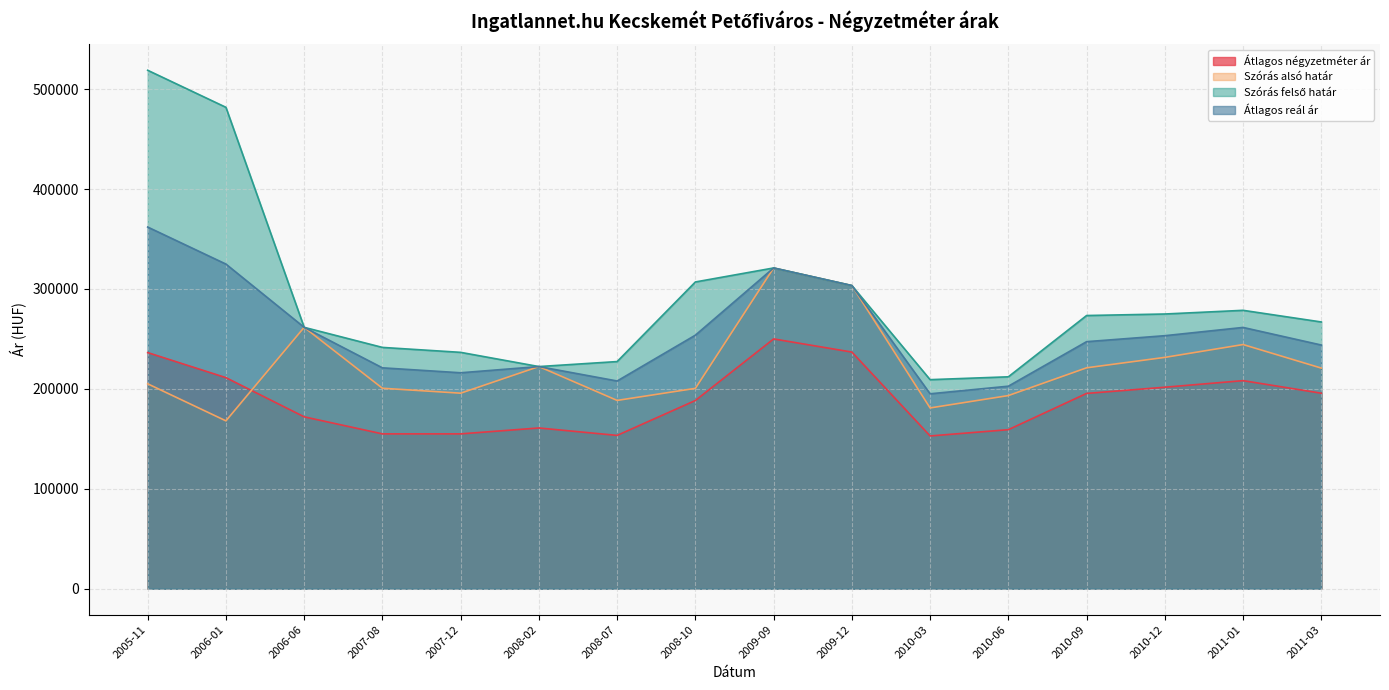

Reading left to right, list all the values displayed in this chart.

Átlagos négyzetméter ár: 236328	211245	172041	154981	154981	160894	153452	188393	250000	236838	152899	159187	195465	201679	208261	195665
Szórás alsó határ: 205088	168019	261609	200644	195697	222347	188466	200530	321024	303419	180945	193318	221109	231540	244384	220813
Szórás felső határ: 518866	481797	261609	241516	236569	222347	227348	307012	321024	303419	209239	212094	273421	274946	278632	266971
Átlagos reál ár: 361977	324908	261609	221080	216133	222347	207907	253771	321024	303419	195092	202706	247265	253243	261508	243892